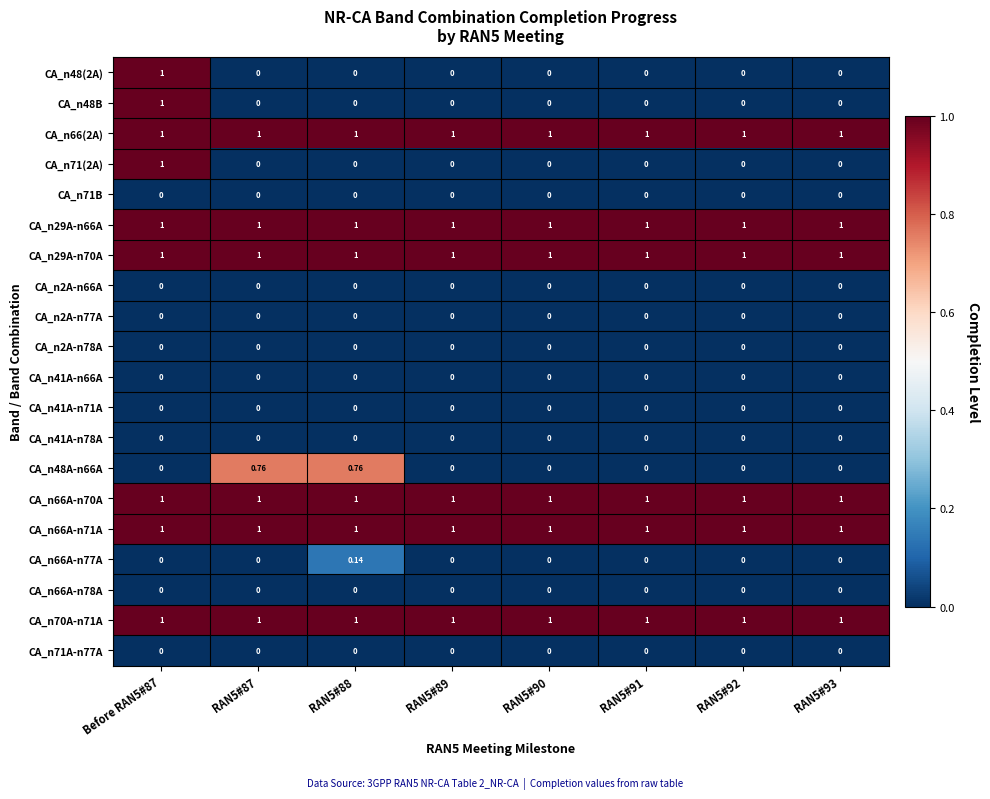

Reading left to right, transcribe all the data shown in this chart.

CA_n48(2A): Before RAN5#87=1.0	RAN5#87=0.0	RAN5#88=0.0	RAN5#89=0.0	RAN5#90=0.0	RAN5#91=0.0	RAN5#92=0.0	RAN5#93=0.0
CA_n48B: Before RAN5#87=1.0	RAN5#87=0.0	RAN5#88=0.0	RAN5#89=0.0	RAN5#90=0.0	RAN5#91=0.0	RAN5#92=0.0	RAN5#93=0.0
CA_n66(2A): Before RAN5#87=1.0	RAN5#87=1.0	RAN5#88=1.0	RAN5#89=1.0	RAN5#90=1.0	RAN5#91=1.0	RAN5#92=1.0	RAN5#93=1.0
CA_n71(2A): Before RAN5#87=1.0	RAN5#87=0.0	RAN5#88=0.0	RAN5#89=0.0	RAN5#90=0.0	RAN5#91=0.0	RAN5#92=0.0	RAN5#93=0.0
CA_n71B: Before RAN5#87=0.0	RAN5#87=0.0	RAN5#88=0.0	RAN5#89=0.0	RAN5#90=0.0	RAN5#91=0.0	RAN5#92=0.0	RAN5#93=0.0
CA_n29A-n66A: Before RAN5#87=1.0	RAN5#87=1.0	RAN5#88=1.0	RAN5#89=1.0	RAN5#90=1.0	RAN5#91=1.0	RAN5#92=1.0	RAN5#93=1.0
CA_n29A-n70A: Before RAN5#87=1.0	RAN5#87=1.0	RAN5#88=1.0	RAN5#89=1.0	RAN5#90=1.0	RAN5#91=1.0	RAN5#92=1.0	RAN5#93=1.0
CA_n2A-n66A: Before RAN5#87=0.0	RAN5#87=0.0	RAN5#88=0.0	RAN5#89=0.0	RAN5#90=0.0	RAN5#91=0.0	RAN5#92=0.0	RAN5#93=0.0
CA_n2A-n77A: Before RAN5#87=0.0	RAN5#87=0.0	RAN5#88=0.0	RAN5#89=0.0	RAN5#90=0.0	RAN5#91=0.0	RAN5#92=0.0	RAN5#93=0.0
CA_n2A-n78A: Before RAN5#87=0.0	RAN5#87=0.0	RAN5#88=0.0	RAN5#89=0.0	RAN5#90=0.0	RAN5#91=0.0	RAN5#92=0.0	RAN5#93=0.0
CA_n41A-n66A: Before RAN5#87=0.0	RAN5#87=0.0	RAN5#88=0.0	RAN5#89=0.0	RAN5#90=0.0	RAN5#91=0.0	RAN5#92=0.0	RAN5#93=0.0
CA_n41A-n71A: Before RAN5#87=0.0	RAN5#87=0.0	RAN5#88=0.0	RAN5#89=0.0	RAN5#90=0.0	RAN5#91=0.0	RAN5#92=0.0	RAN5#93=0.0
CA_n41A-n78A: Before RAN5#87=0.0	RAN5#87=0.0	RAN5#88=0.0	RAN5#89=0.0	RAN5#90=0.0	RAN5#91=0.0	RAN5#92=0.0	RAN5#93=0.0
CA_n48A-n66A: Before RAN5#87=0.0	RAN5#87=0.8	RAN5#88=0.8	RAN5#89=0.0	RAN5#90=0.0	RAN5#91=0.0	RAN5#92=0.0	RAN5#93=0.0
CA_n66A-n70A: Before RAN5#87=1.0	RAN5#87=1.0	RAN5#88=1.0	RAN5#89=1.0	RAN5#90=1.0	RAN5#91=1.0	RAN5#92=1.0	RAN5#93=1.0
CA_n66A-n71A: Before RAN5#87=1.0	RAN5#87=1.0	RAN5#88=1.0	RAN5#89=1.0	RAN5#90=1.0	RAN5#91=1.0	RAN5#92=1.0	RAN5#93=1.0
CA_n66A-n77A: Before RAN5#87=0.0	RAN5#87=0.0	RAN5#88=0.1	RAN5#89=0.0	RAN5#90=0.0	RAN5#91=0.0	RAN5#92=0.0	RAN5#93=0.0
CA_n66A-n78A: Before RAN5#87=0.0	RAN5#87=0.0	RAN5#88=0.0	RAN5#89=0.0	RAN5#90=0.0	RAN5#91=0.0	RAN5#92=0.0	RAN5#93=0.0
CA_n70A-n71A: Before RAN5#87=1.0	RAN5#87=1.0	RAN5#88=1.0	RAN5#89=1.0	RAN5#90=1.0	RAN5#91=1.0	RAN5#92=1.0	RAN5#93=1.0
CA_n71A-n77A: Before RAN5#87=0.0	RAN5#87=0.0	RAN5#88=0.0	RAN5#89=0.0	RAN5#90=0.0	RAN5#91=0.0	RAN5#92=0.0	RAN5#93=0.0